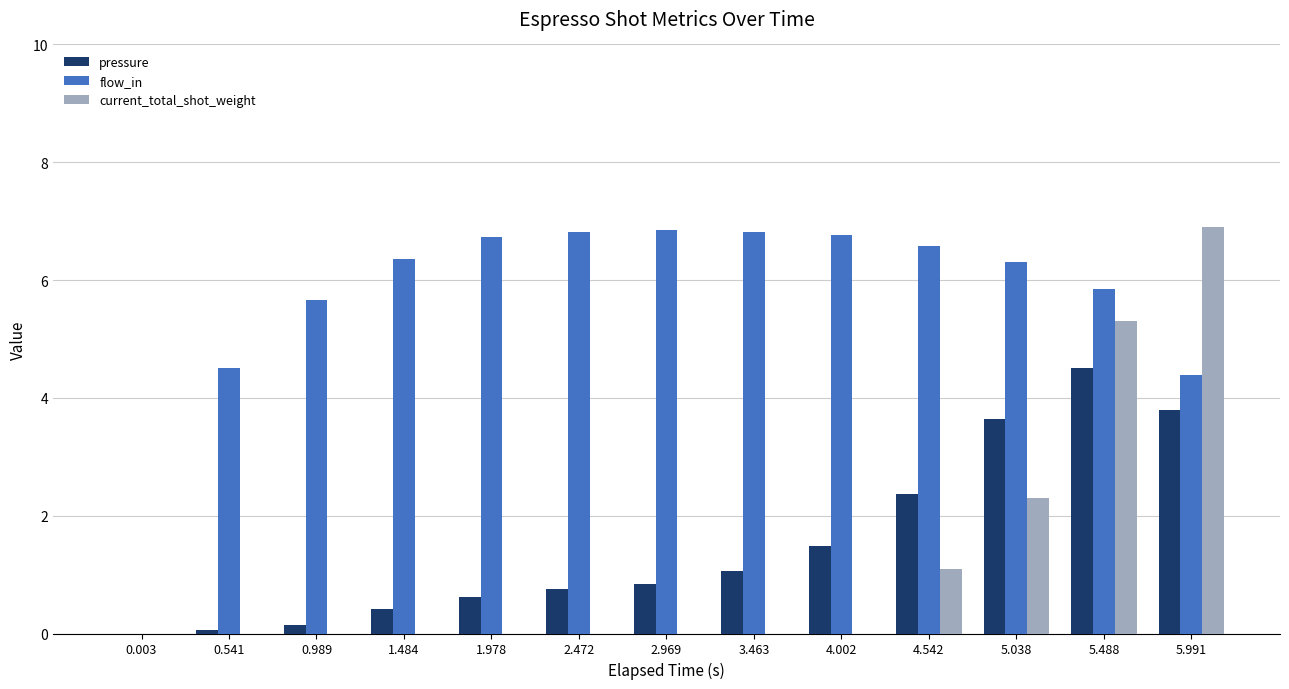

How many categories are shown in the chart?

13